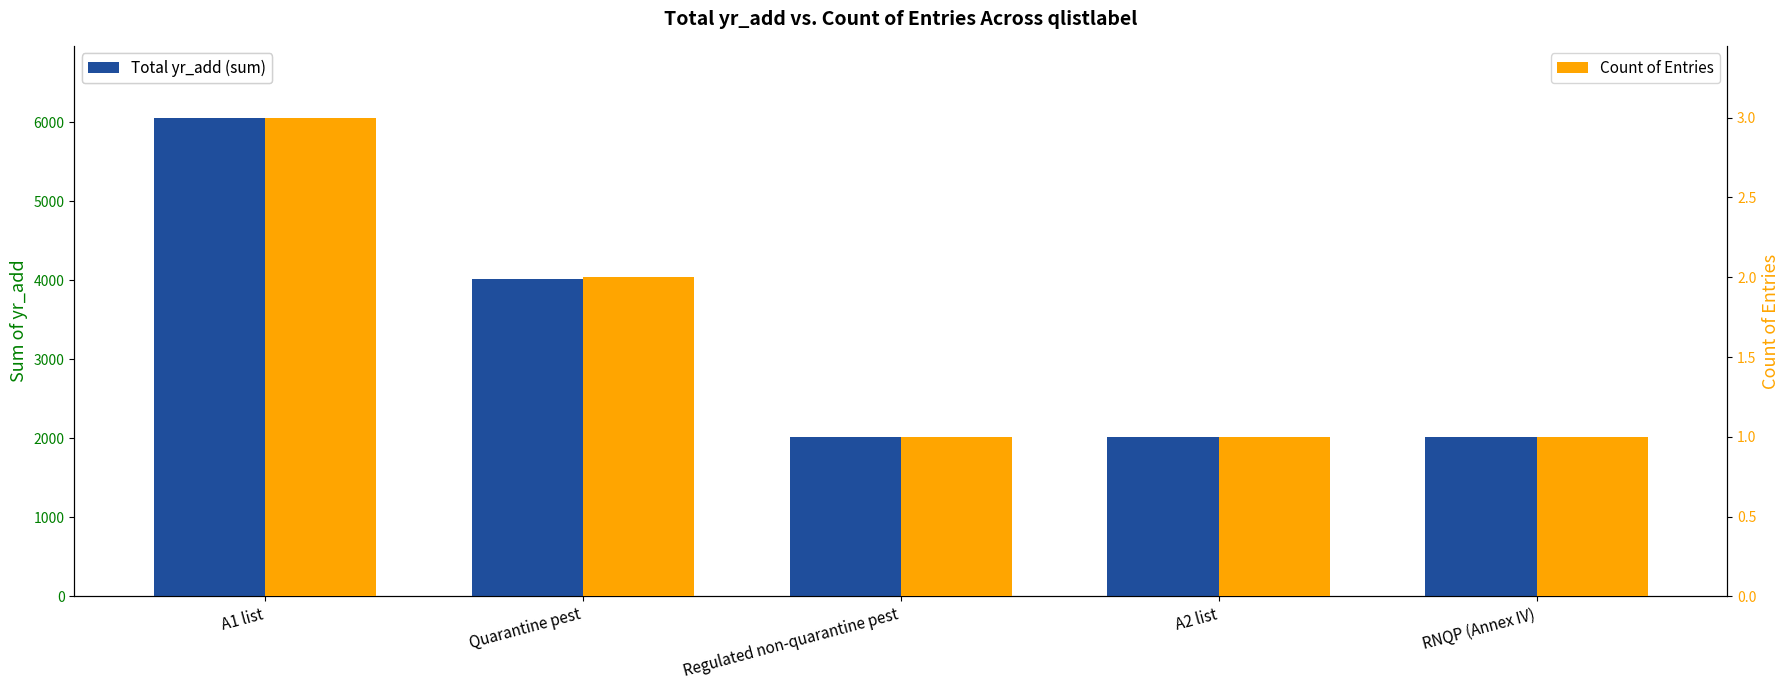

Rank the series at A2 list from lowest to highest value.

Count of Entries, Total yr_add (sum)